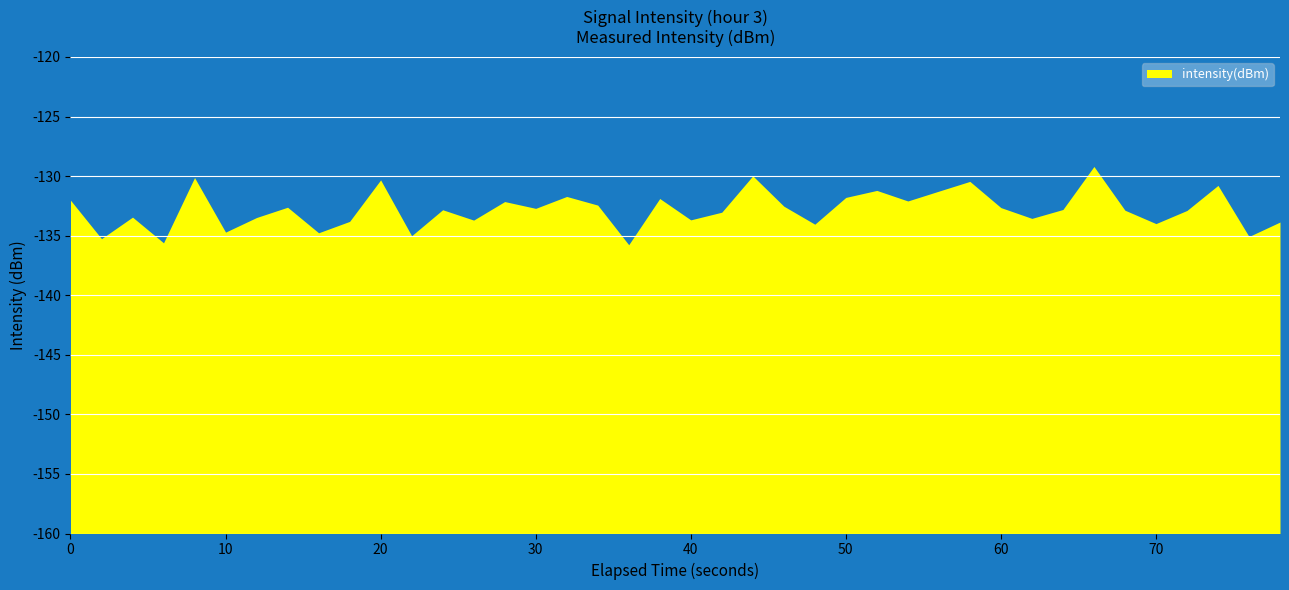

List the labels in order of value, smallest first.

18, 3, 1, 38, 11, 8, 5, 24, 35, 39, 9, 13, 20, 31, 6, 2, 21, 36, 34, 12, 32, 15, 30, 7, 23, 17, 14, 27, 0, 19, 25, 16, 28, 26, 37, 29, 10, 4, 22, 33